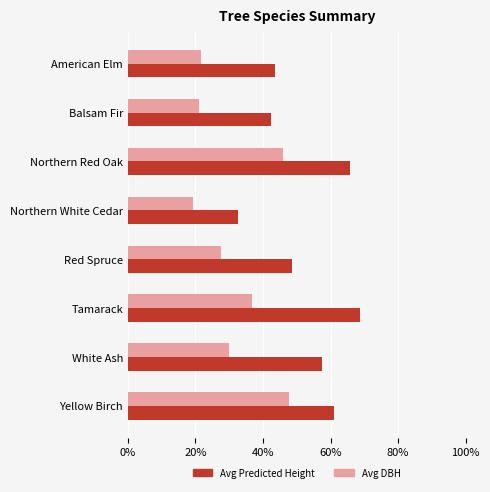

What is the minimum value for Avg Predicted Height?

32.6